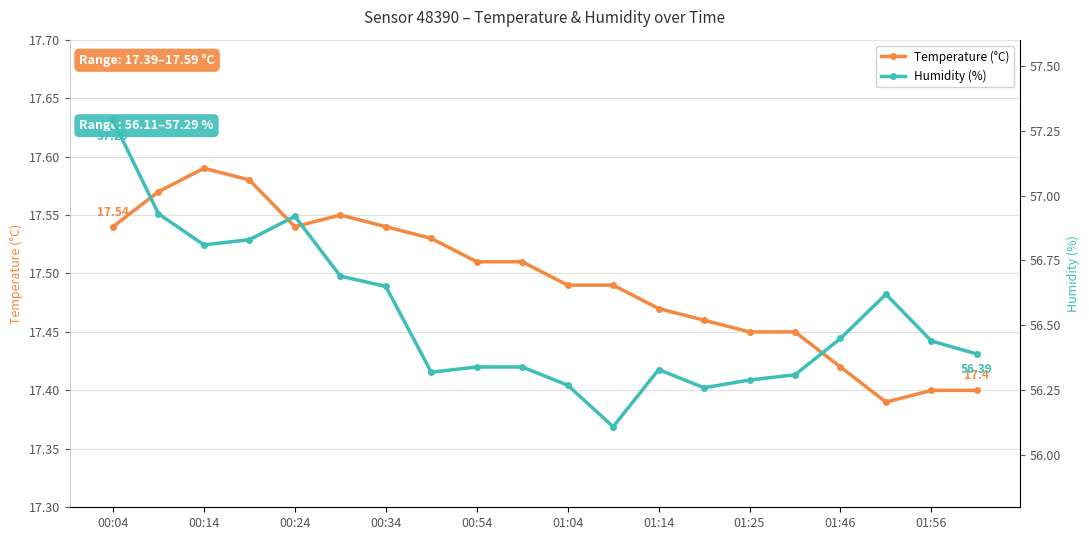

Does the chart display data point markers on the line(s)?

Yes